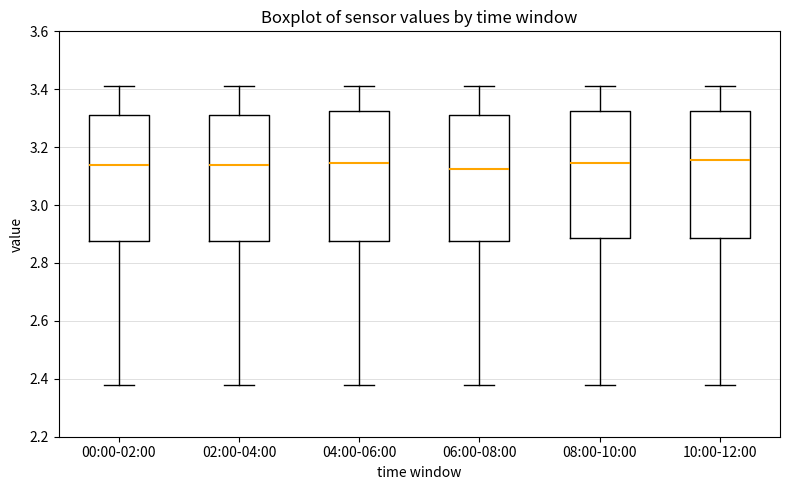

Reading left to right, read every box against the y-axis: the position of its median line, the range the box covers, and the ends of its whiskers. The values are not printed on the chart, so give them approximately, as read against the axis.

00:00-02:00: median 3.14, box 2.88 to 3.32, whiskers 2.38 to 3.42
02:00-04:00: median 3.14, box 2.88 to 3.32, whiskers 2.38 to 3.42
04:00-06:00: median 3.14, box 2.88 to 3.32, whiskers 2.38 to 3.42
06:00-08:00: median 3.12, box 2.88 to 3.32, whiskers 2.38 to 3.42
08:00-10:00: median 3.14, box 2.88 to 3.32, whiskers 2.38 to 3.42
10:00-12:00: median 3.16, box 2.88 to 3.32, whiskers 2.38 to 3.42